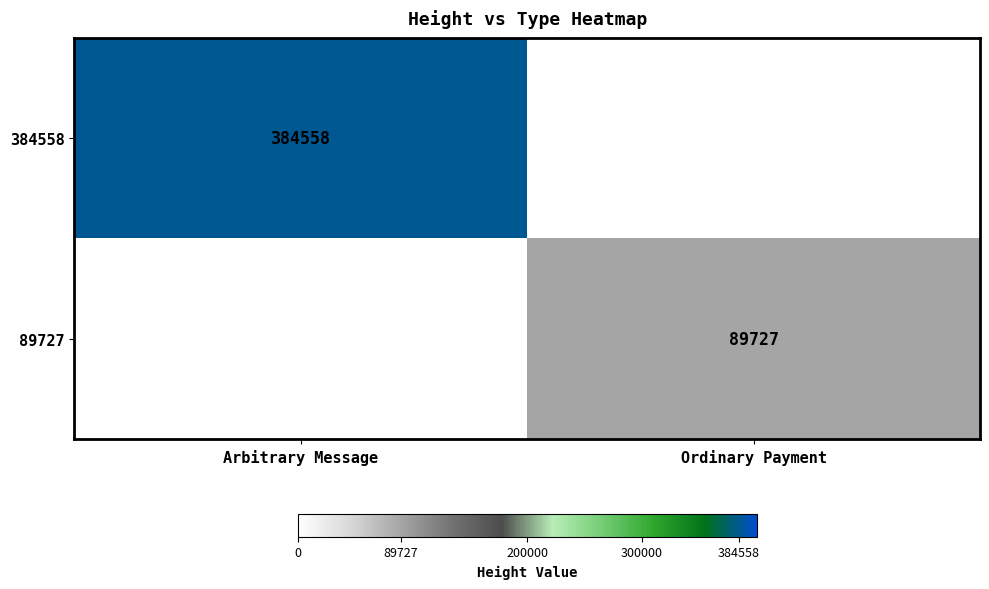

What is the total value across all series at Arbitrary Message?

384558